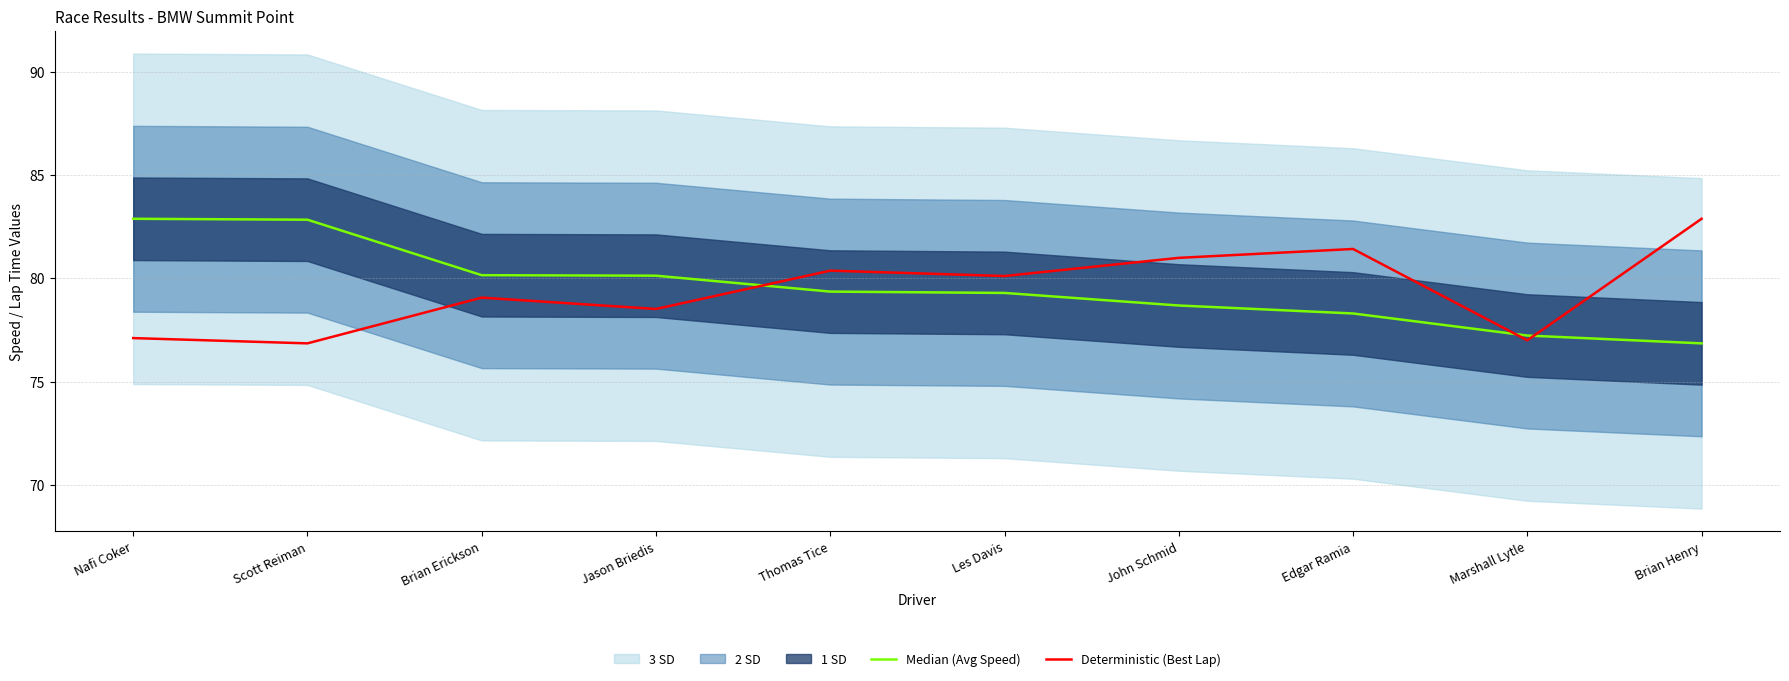

Is it true that Median (Avg Speed) equals 77.2 at Marshall Lytle?

True